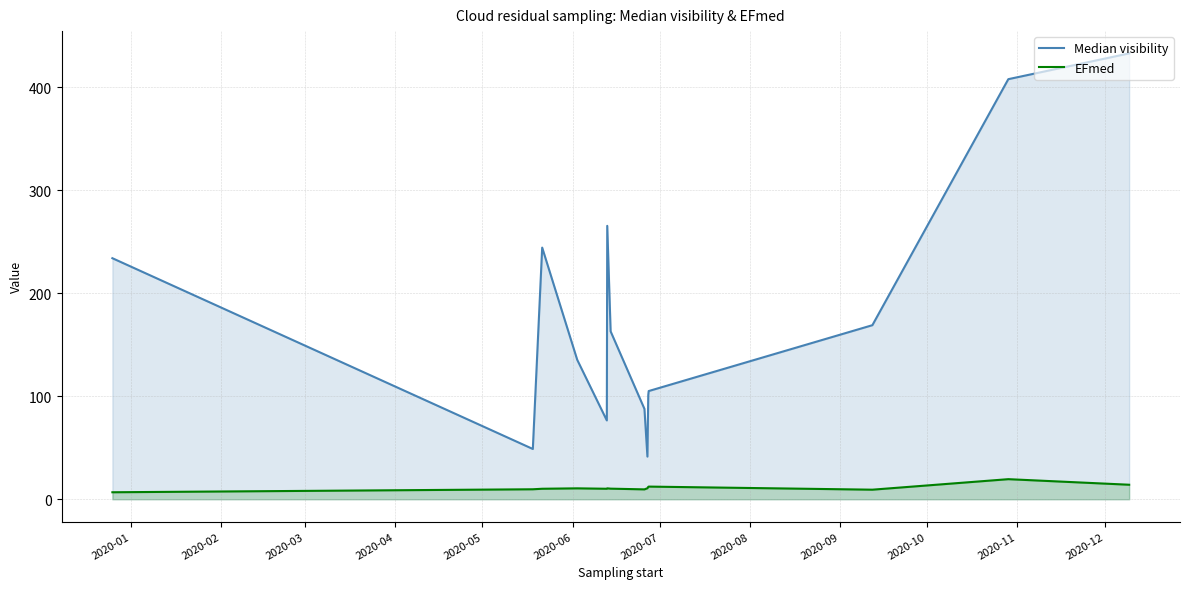

List the series in order of their peak value, lowest first.

EFmed, Median visibility